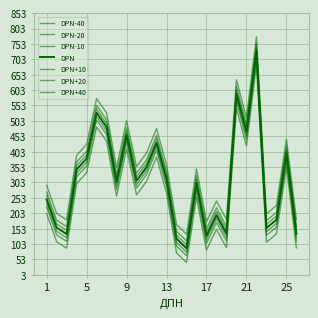

Does the chart display data point markers on the line(s)?

No